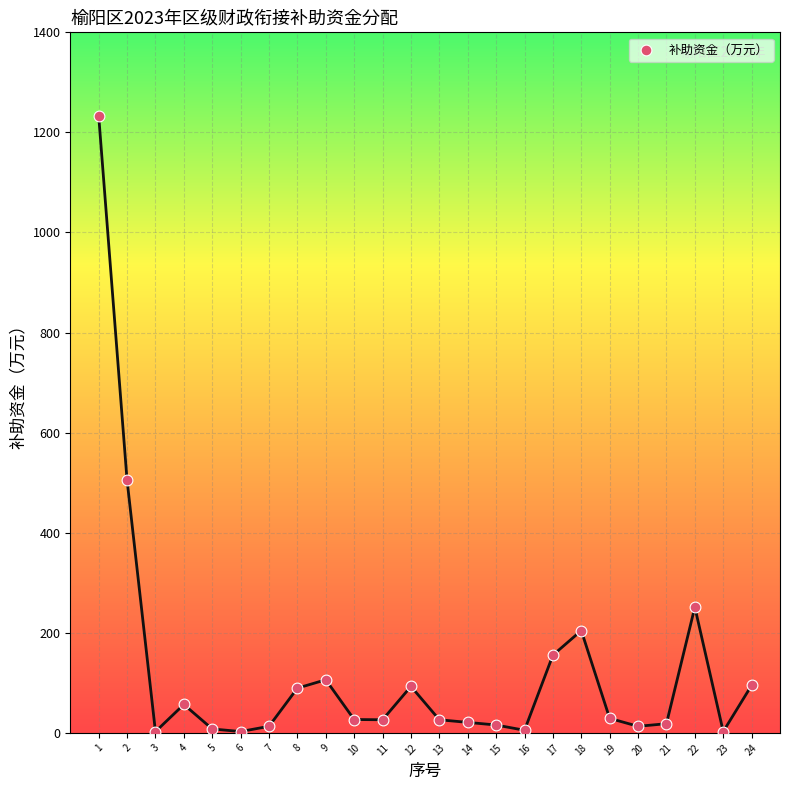

What Y value in the scatter plot is closest to 618?

505.0